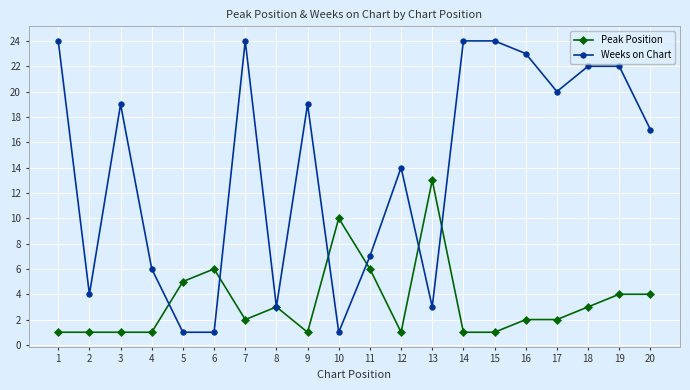

Does the chart have visible grid lines?

Yes